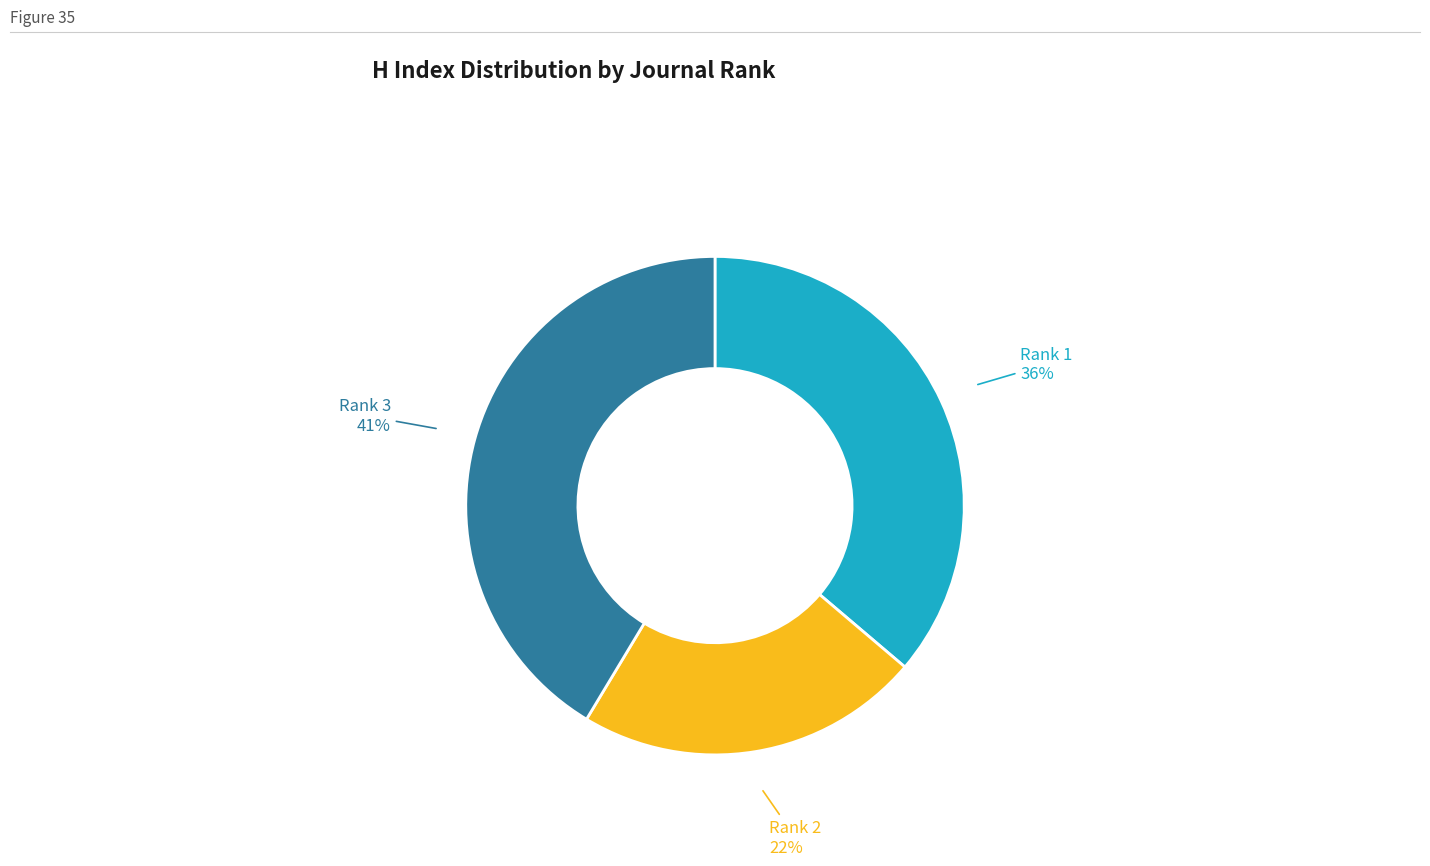

Is it true that Rank 1 is 47% of the pie?

False